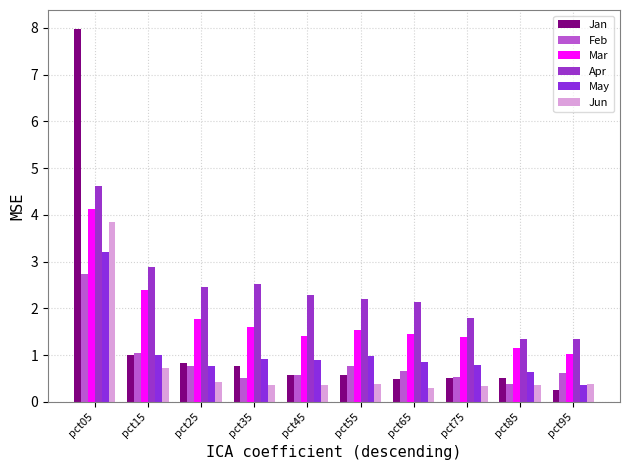

What is the value of the Jan bar at the 3rd from the left?

0.8